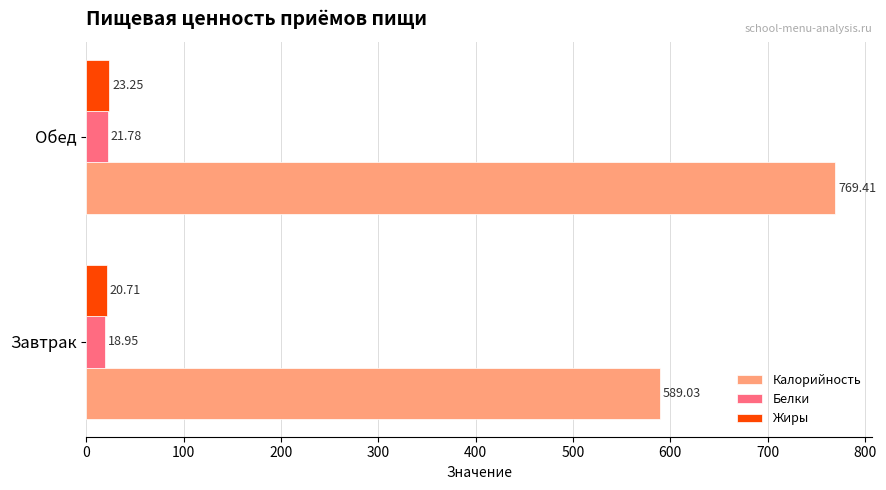

Which series changed the most between Завтрак and Обед?

Калорийность